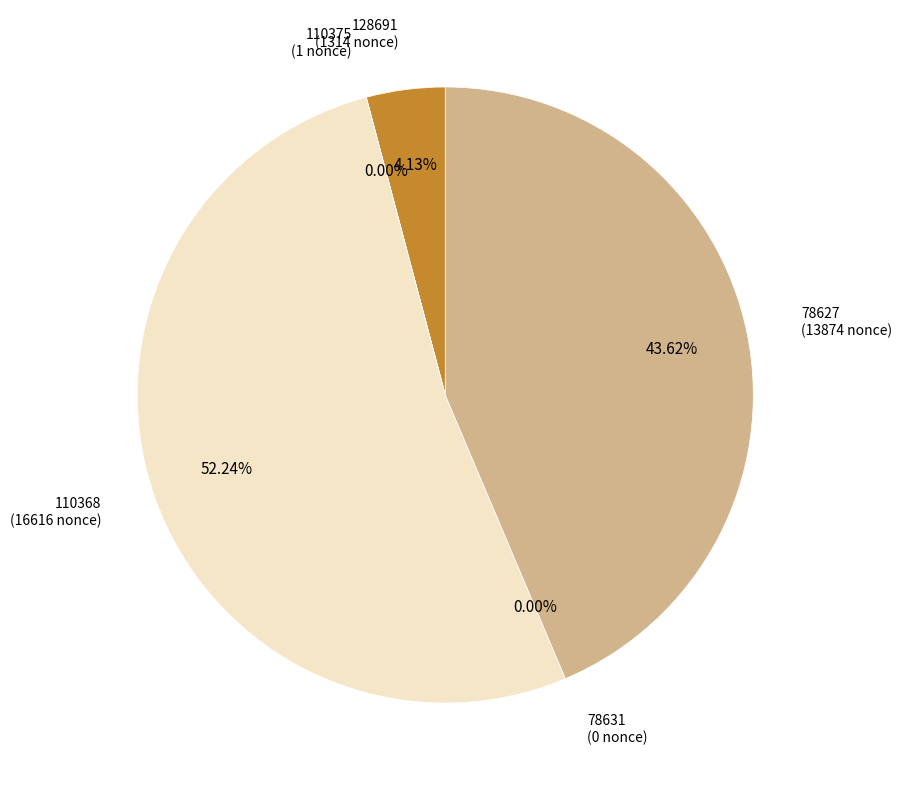

Do 78627 and 78631 together represent more than half of the pie?

No